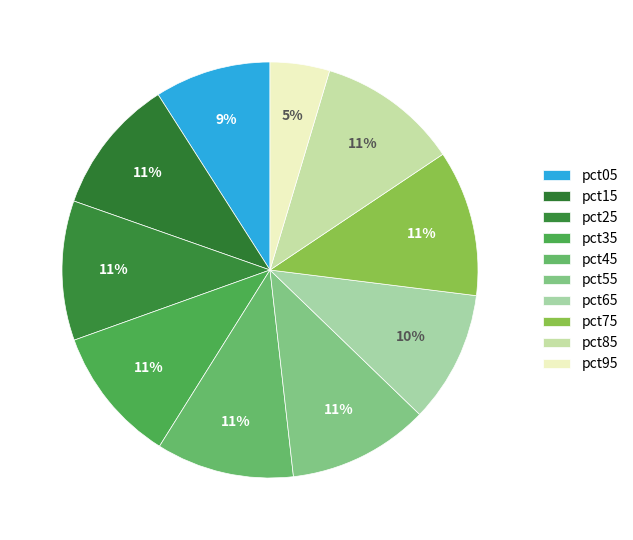

What percentage is the pct95 slice, to the nearest percent?

5%